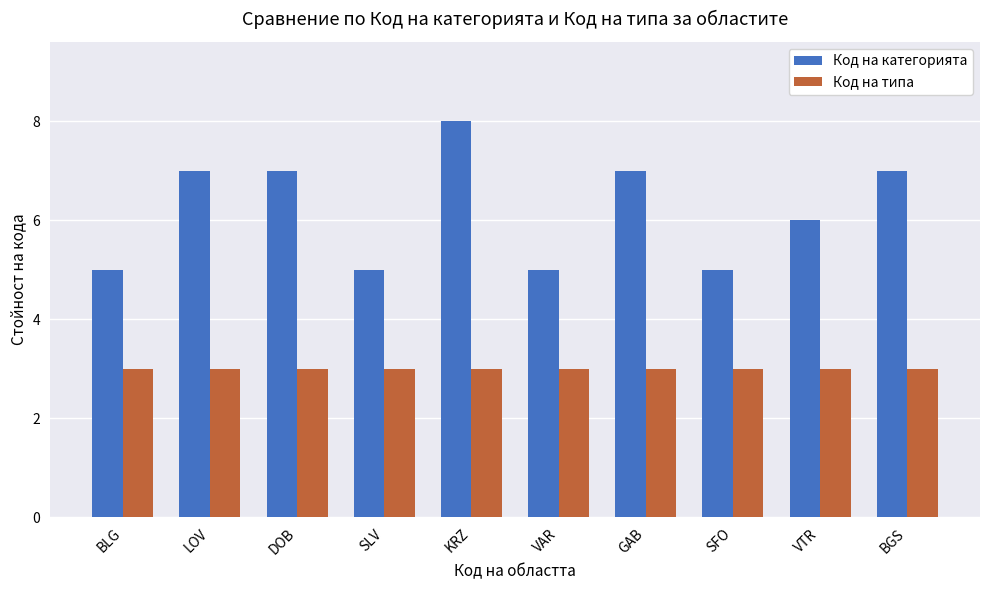

What is the label of the 10th bar from the right?

BLG